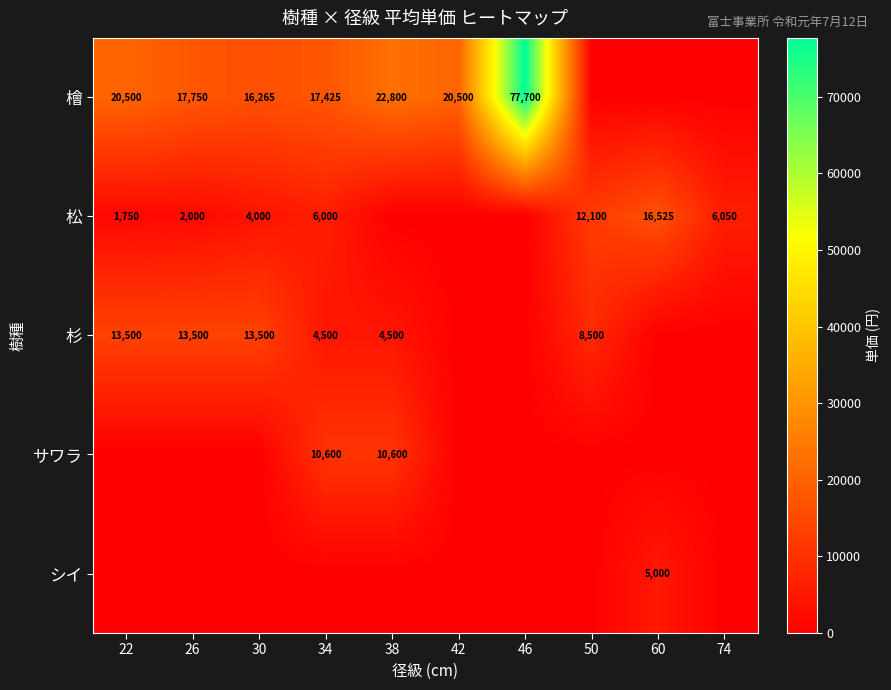

Is the value of 松 at 34 greater than the value of シイ at 60?

Yes